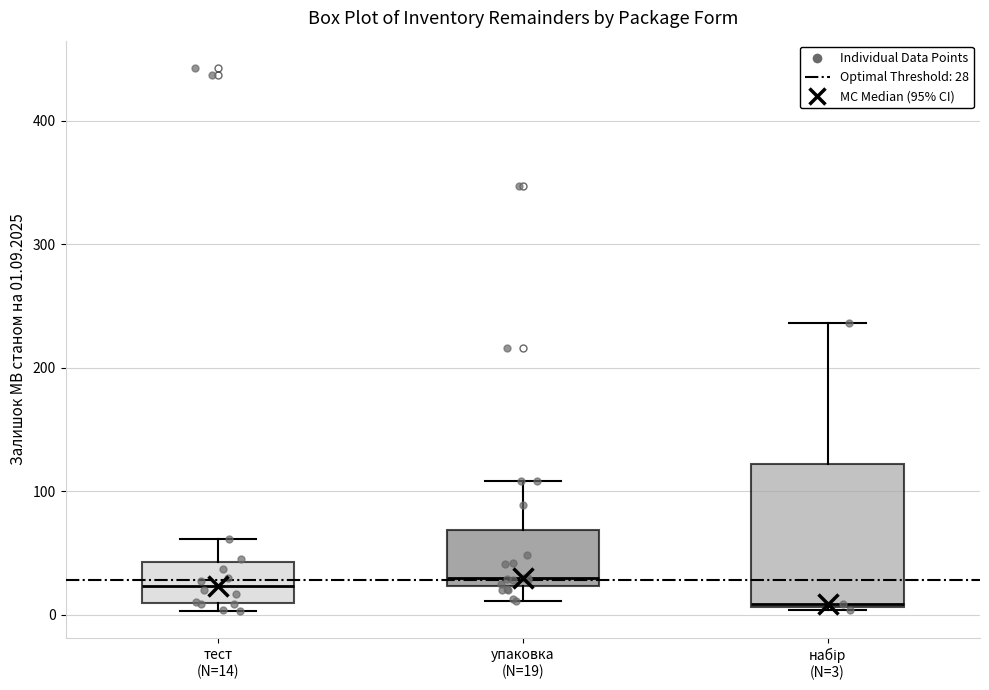

Comparing the boxes themselves (not the whiskers), which one is the tallest?

набір (N=3)